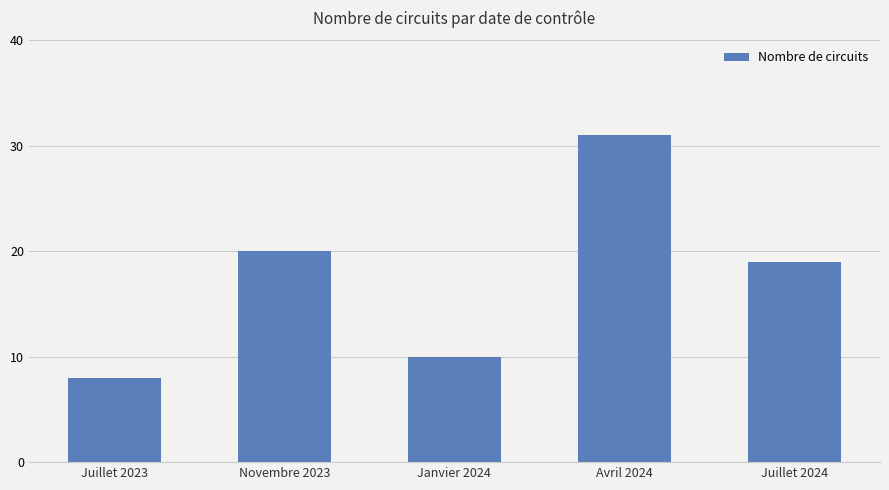

Rank the categories by value from highest to lowest.

Avril 2024, Novembre 2023, Juillet 2024, Janvier 2024, Juillet 2023